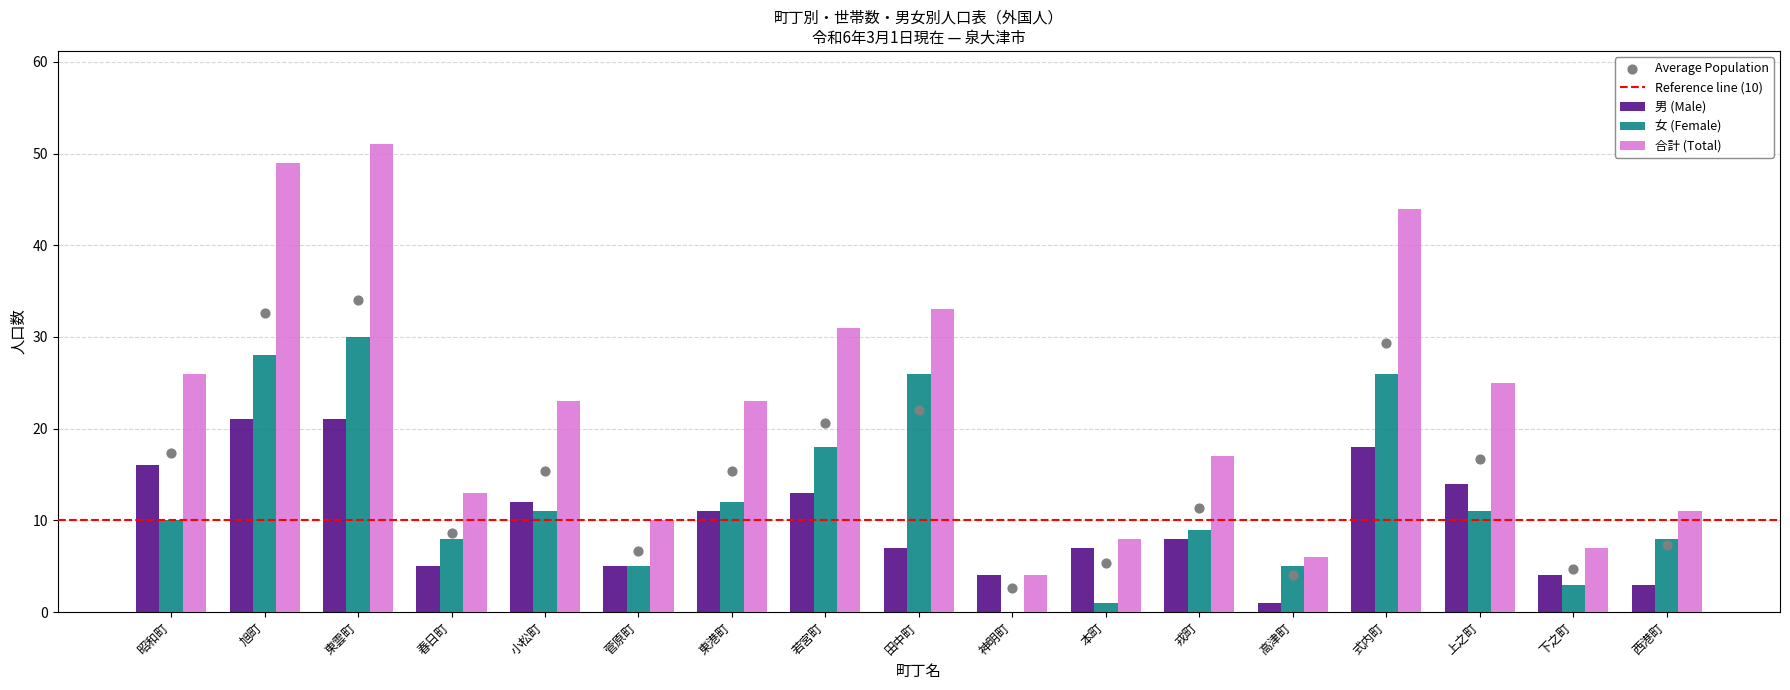

Is the value of 合計 (Total) at 若宮町 greater than the value of 男 (Male) at 東港町?

Yes